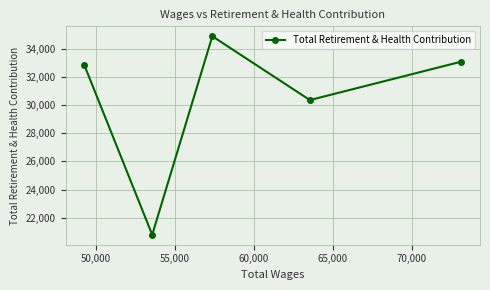

What is the difference between the maximum and minimum values?

14152